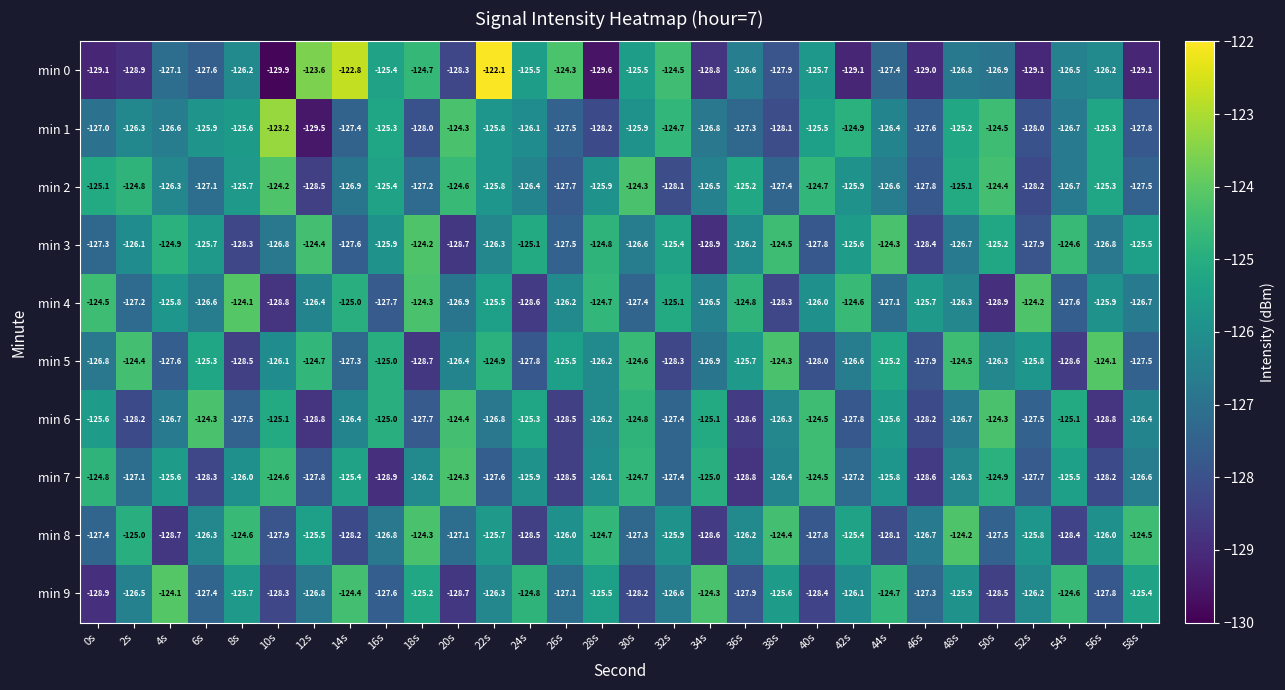

The min 3 series shows -124.6 at 54s. True or false?

True